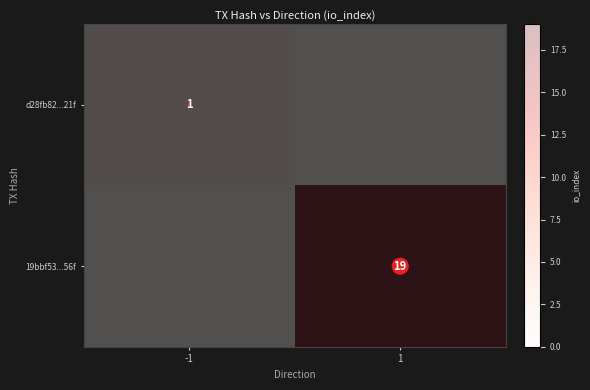

Rank the series by their maximum value, from lowest to highest.

d28fb82...21f, 19bbf53...56f